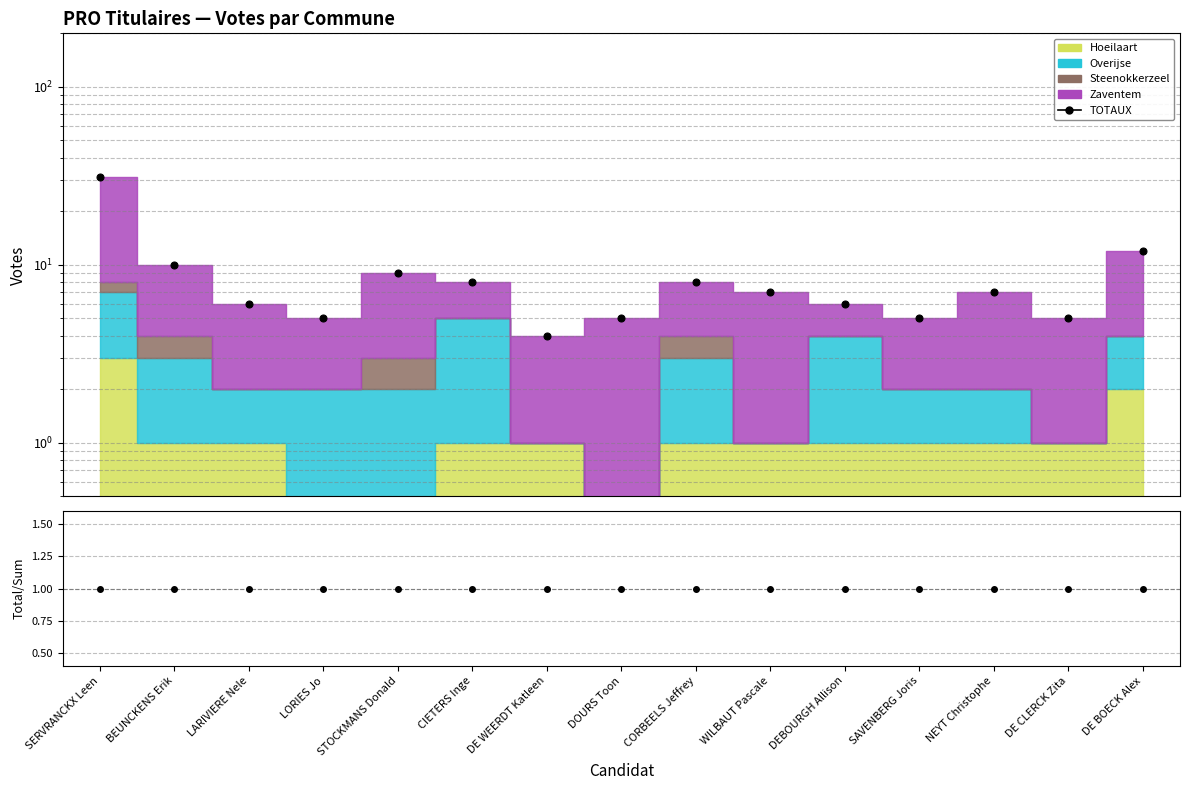

Where is the first local maximum?

STOCKMANS Donald